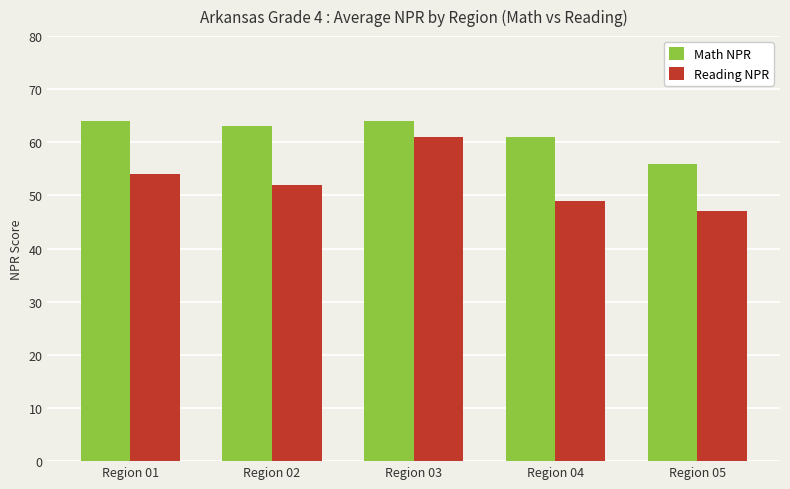

Which series has the widest spread of values?

Reading NPR